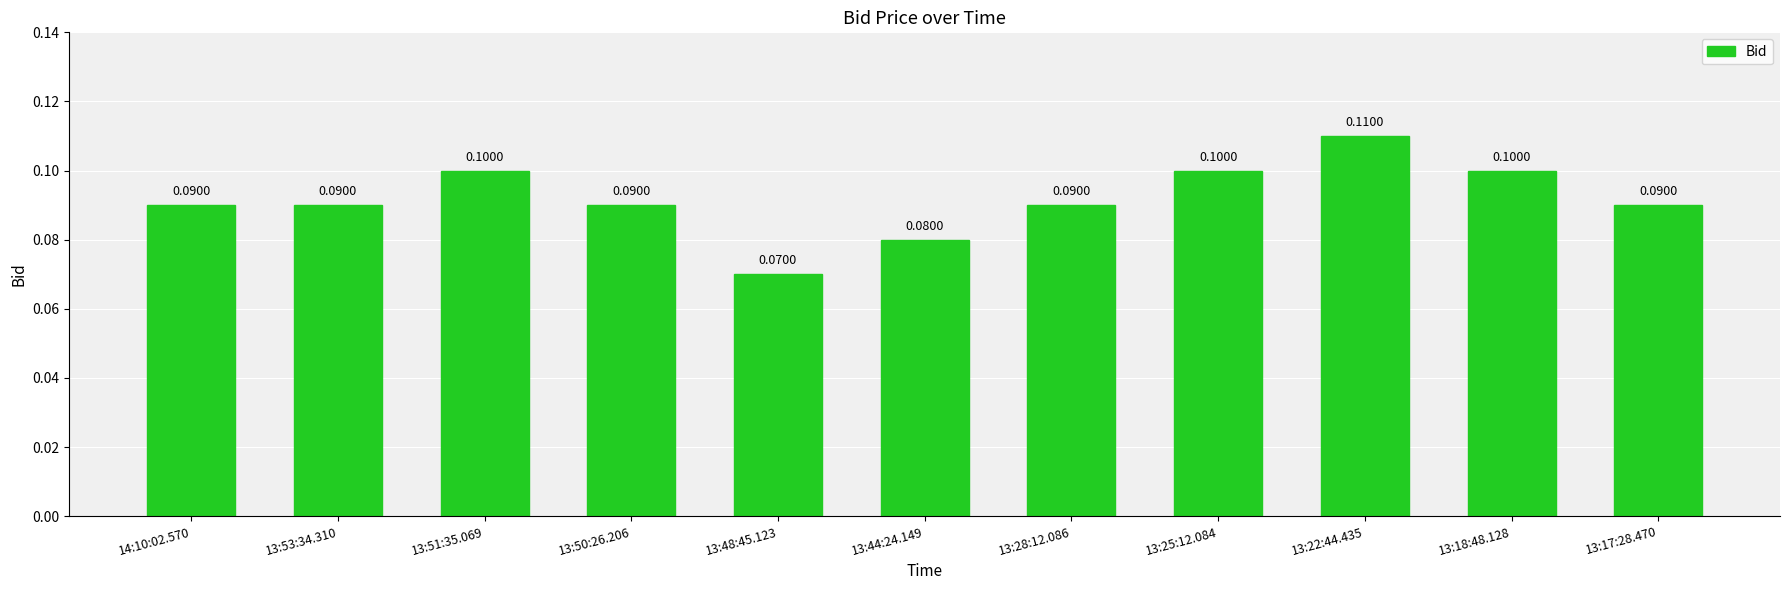

At which label is the value closest to 0?

13:48:45.123